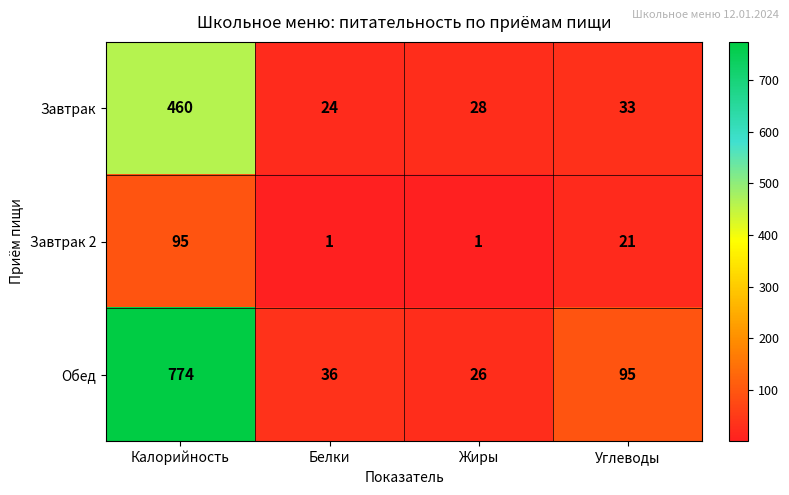

What is the total value across all series at Белки?

61